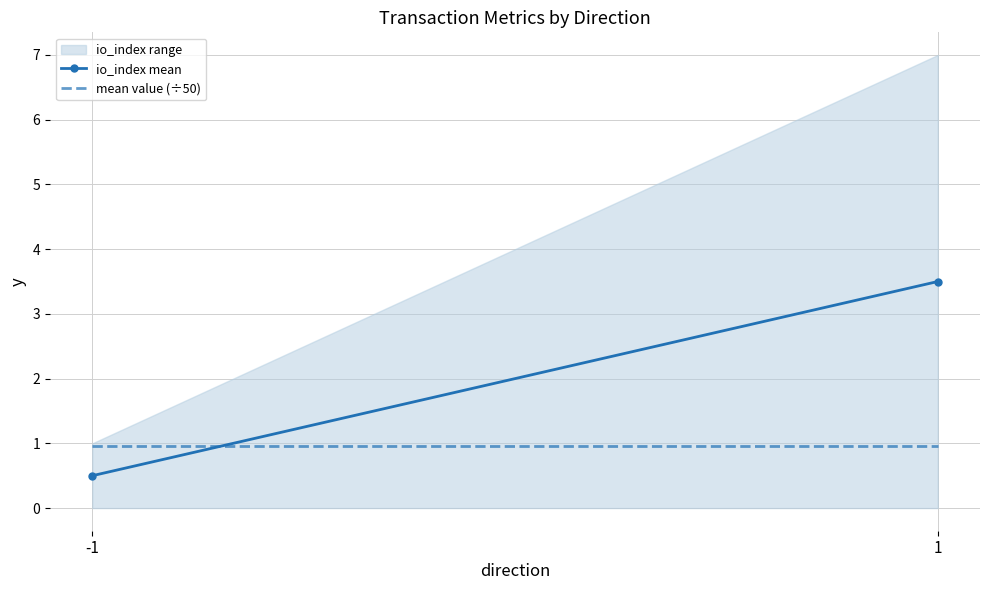

True or false: mean value (÷50) has a value of 1.4 at 1.

False